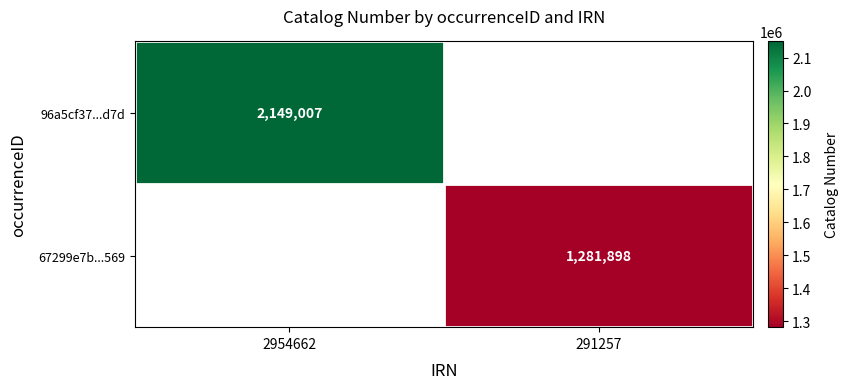

The value of 67299e7b...569 at 291257 is 876877. True or false?

False